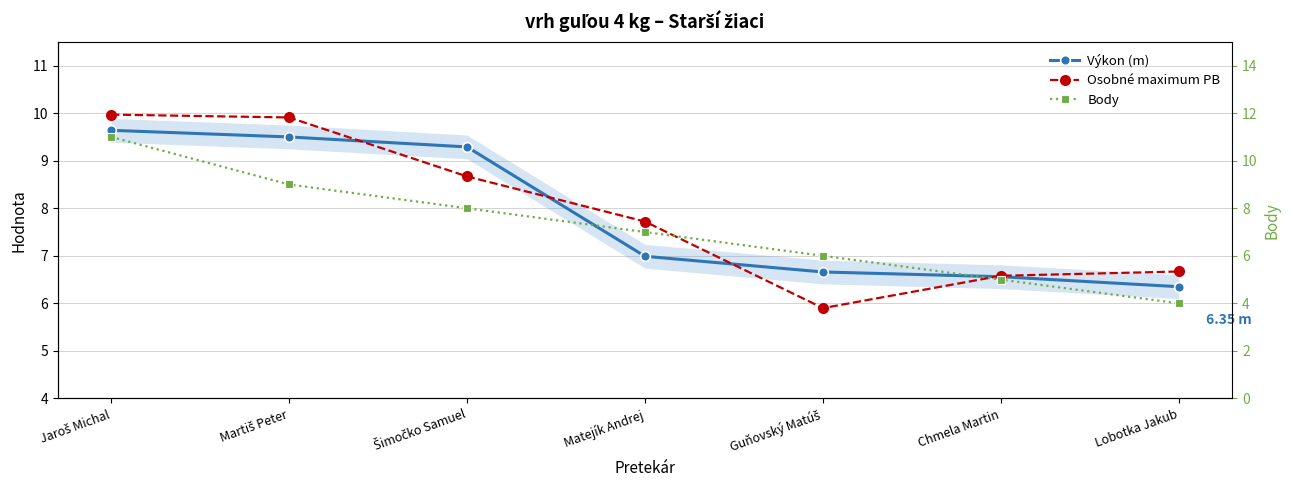

Which series has the largest total across all categories?

Osobné maximum PB